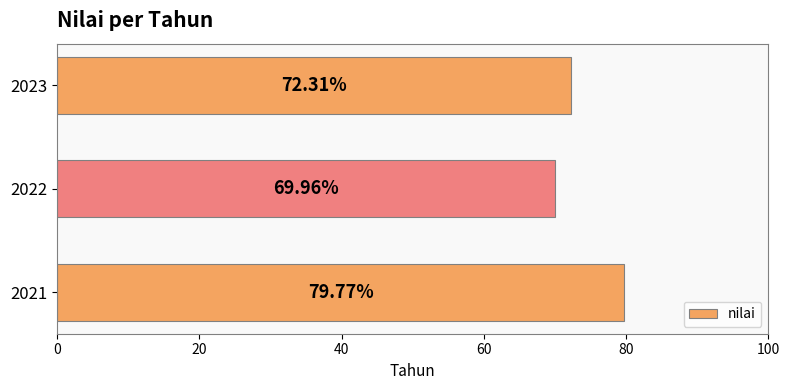

What is the difference between the values at 2023 and 2022?

2.4